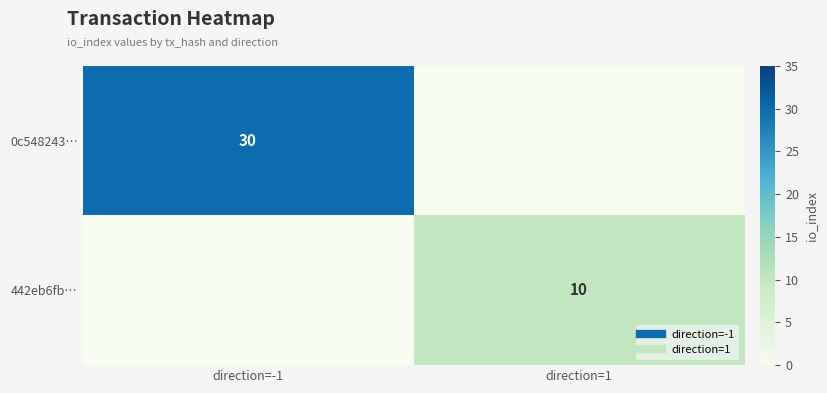

True or false: 0c548243… has a value of 49 at direction=-1.

False